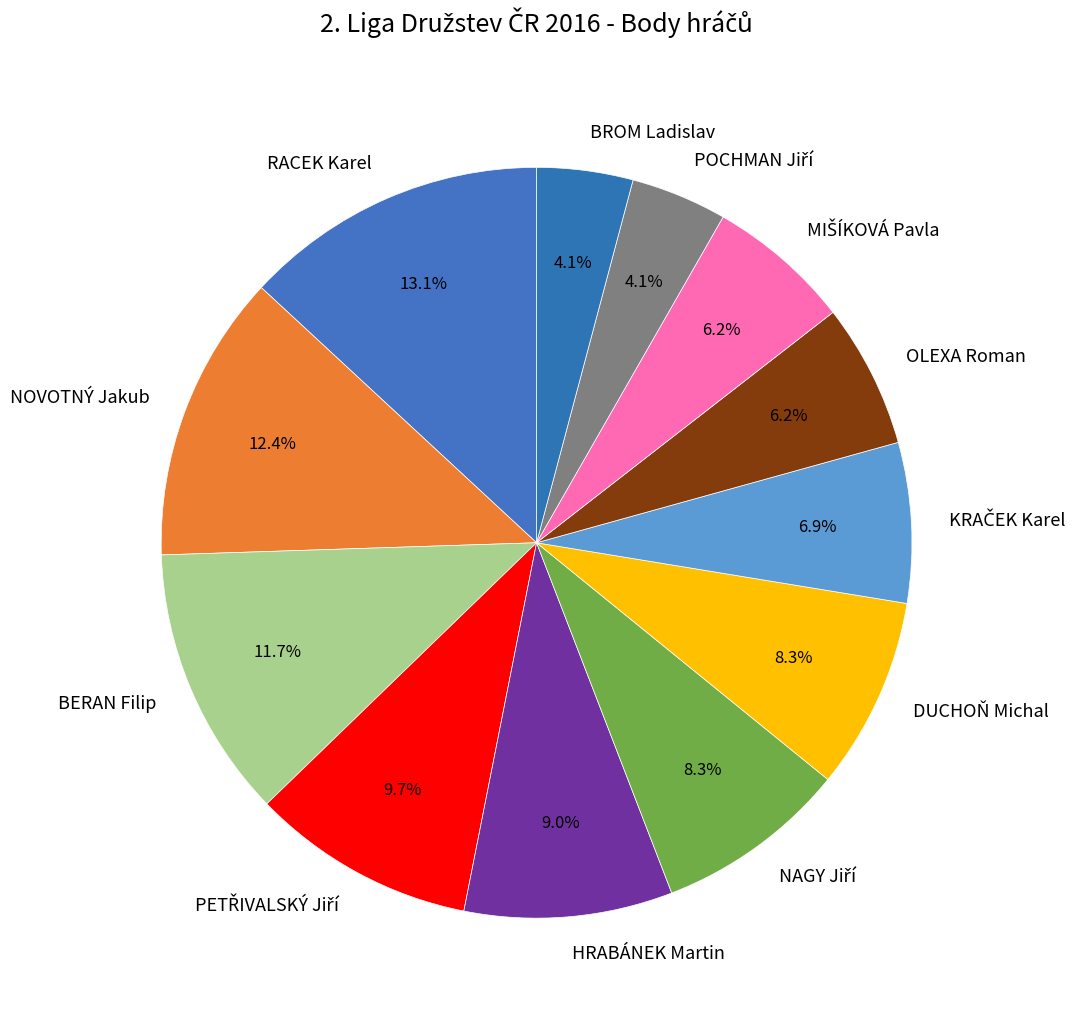

Does any single category account for the majority?

No